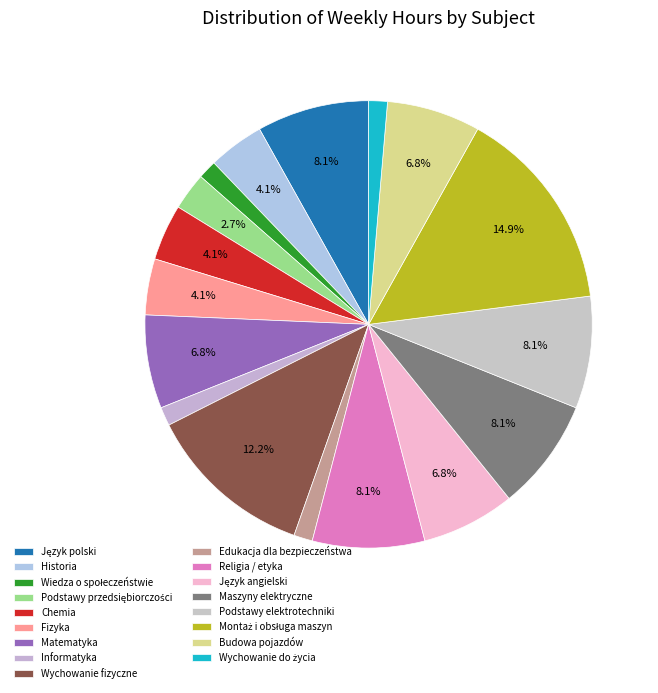

Rank the categories by value from lowest to highest.

Wiedza o społeczeństwie, Informatyka, Edukacja dla bezpieczeństwa, Wychowanie do życia, Podstawy przedsiębiorczości, Historia, Chemia, Fizyka, Matematyka, Język angielski, Budowa pojazdów, Język polski, Religia / etyka, Maszyny elektryczne, Podstawy elektrotechniki, Wychowanie fizyczne, Montaż i obsługa maszyn